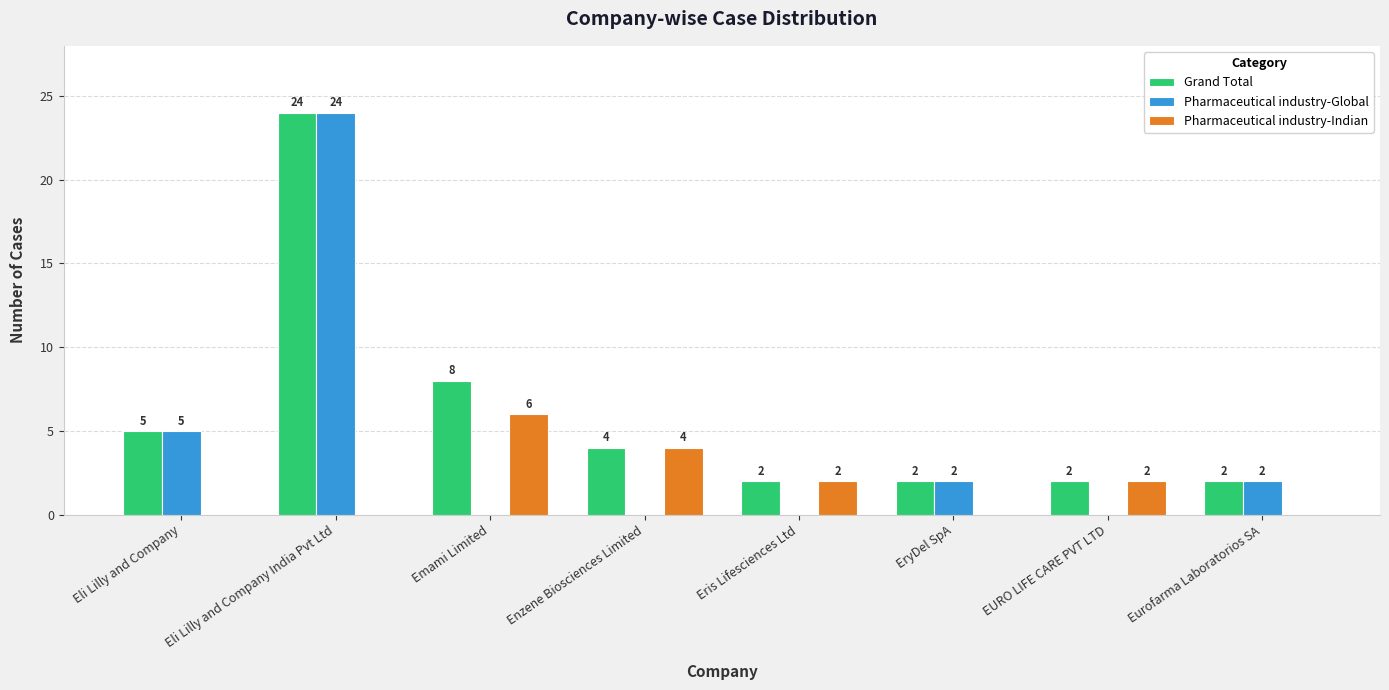

Which category has the highest value in the Pharmaceutical industry-Indian series?

Emami Limited